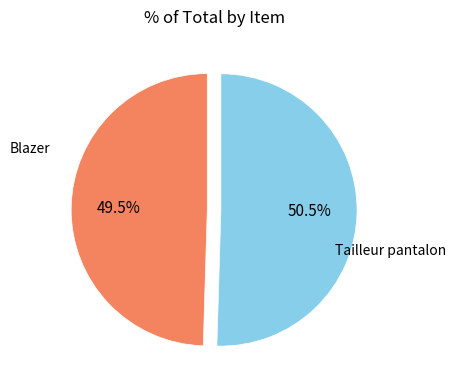

Is Blazer the majority of the pie?

No